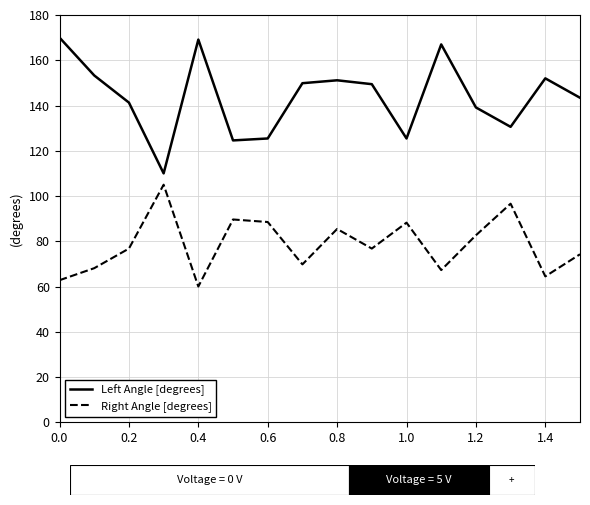

What is the sum of all Left Angle [degrees] values?

2301.7